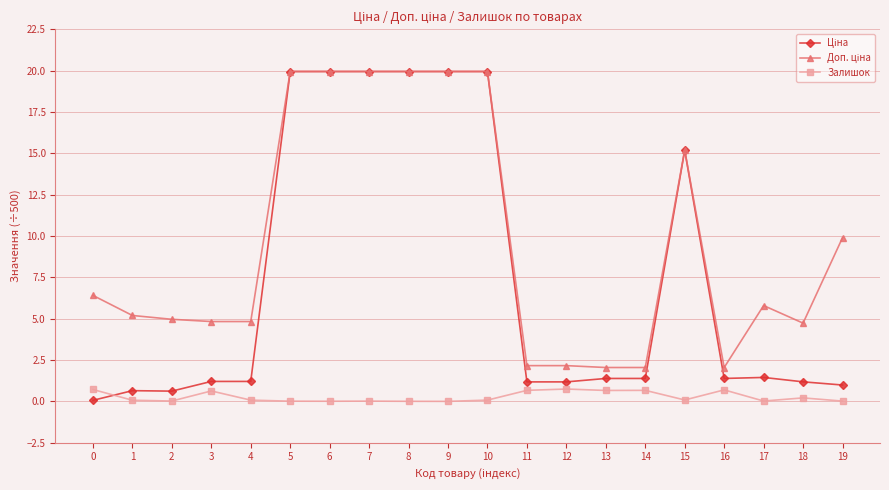

What is the spread (max minus min) of values at 3?

4.2